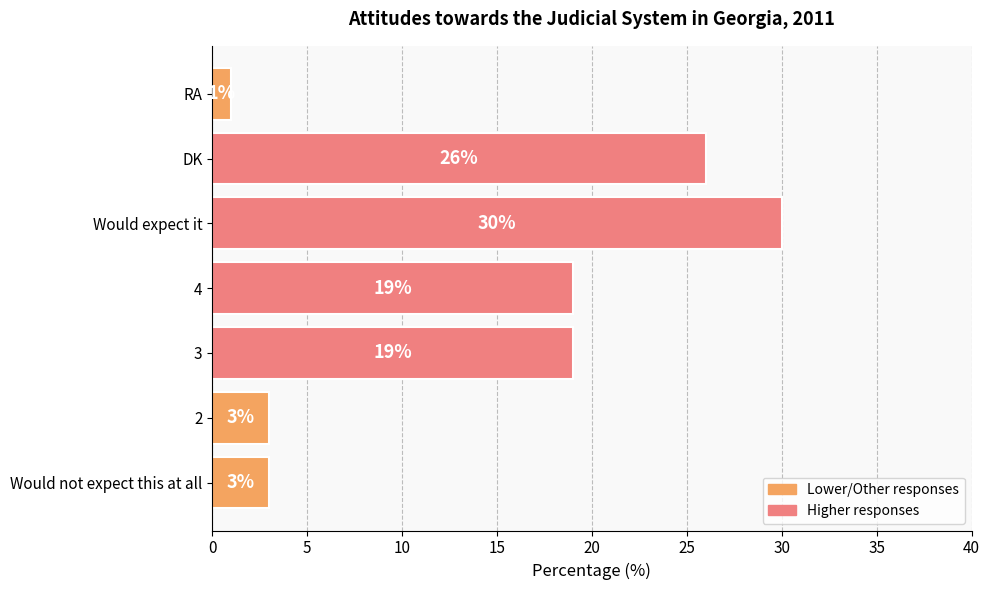

What is the approximate value at 3, to the nearest 5?

20